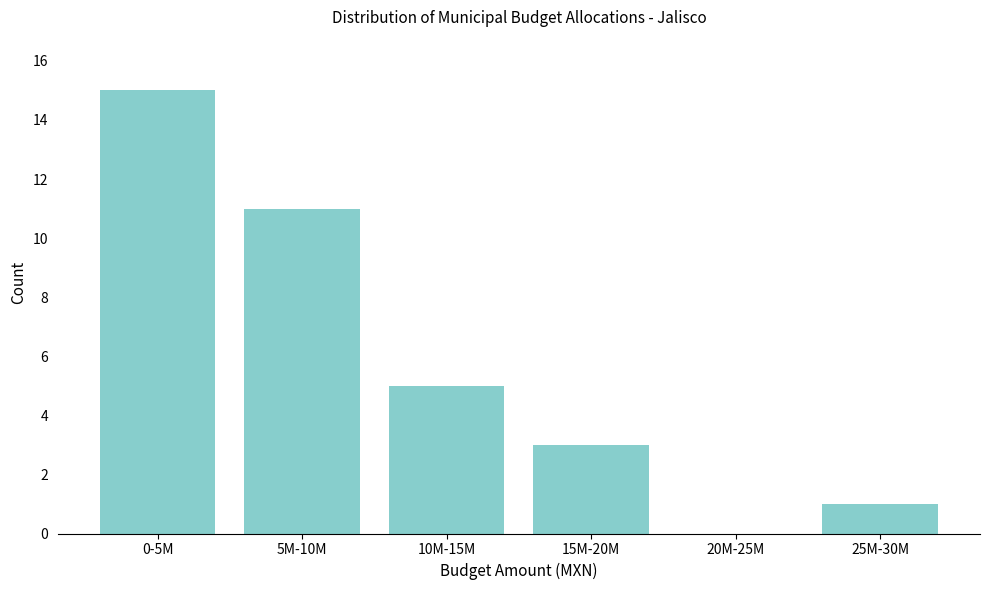

Reading left to right, what are all the values shown in this chart?

0-5M=15	5M-10M=11	10M-15M=5	15M-20M=3	20M-25M=0	25M-30M=1